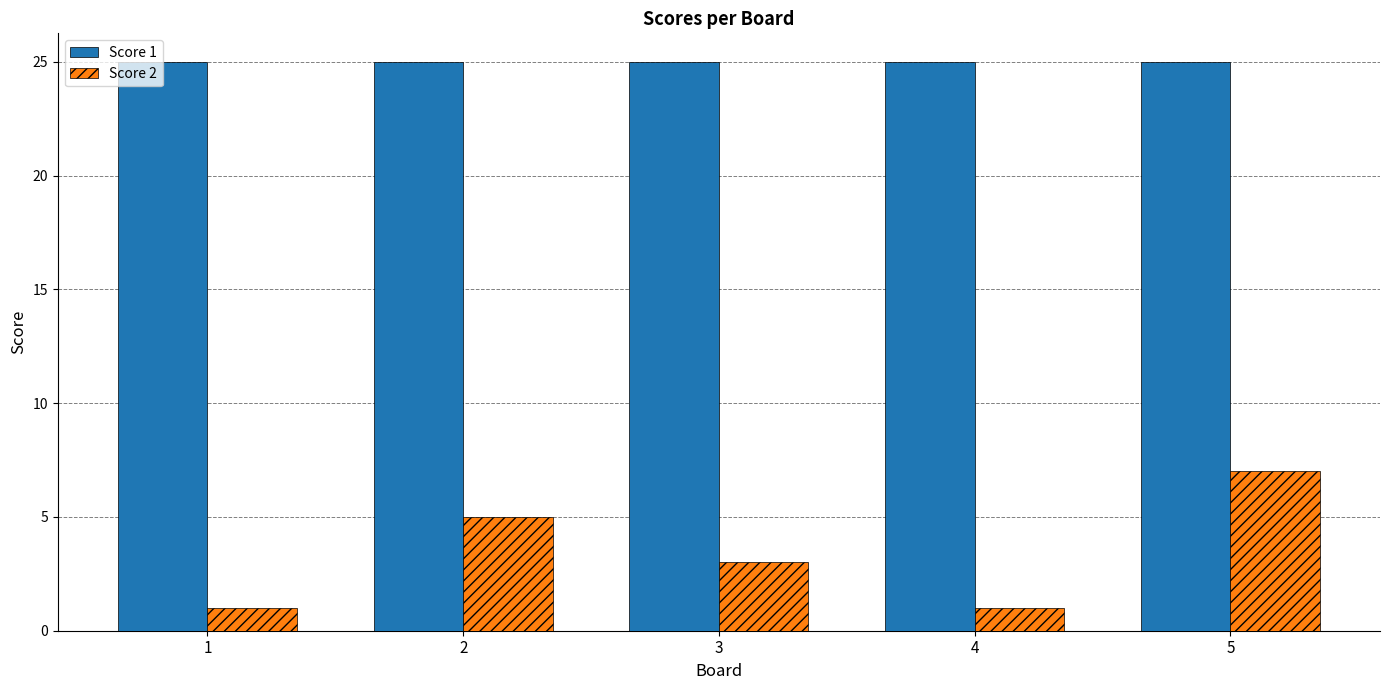

How many series are shown in this chart?

2